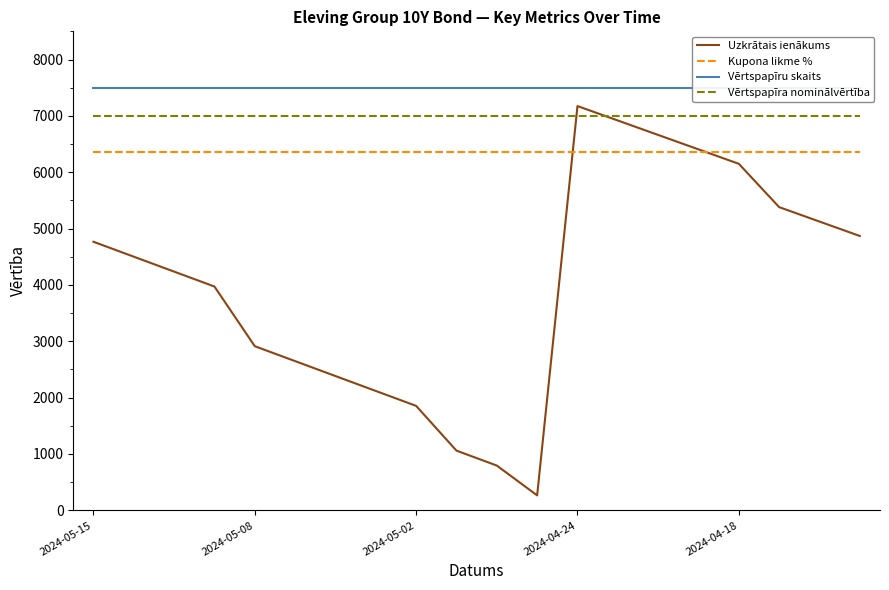

Which series has the largest range (max minus min)?

Uzkrātais ienākums